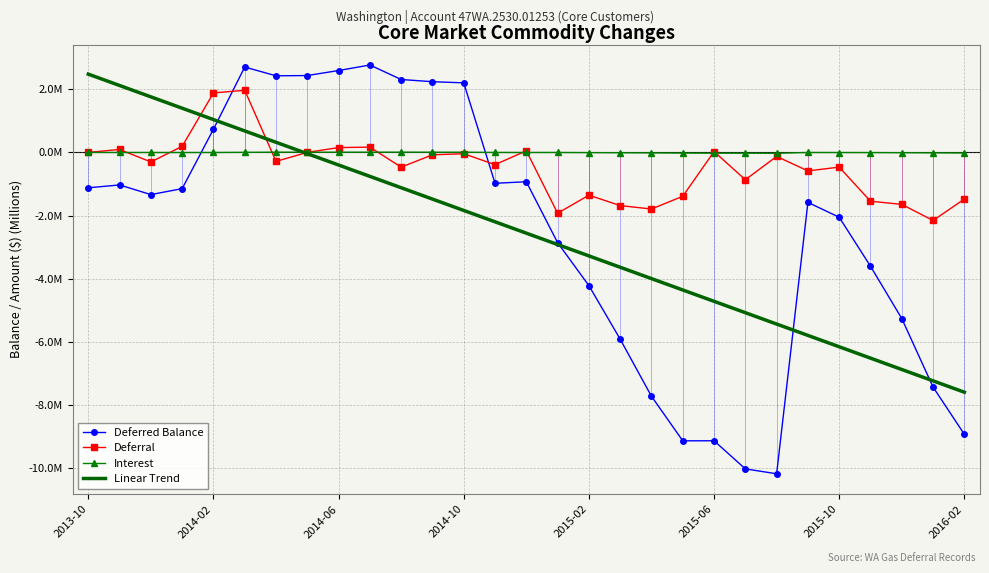

Between 12 and 13, which is larger?

12